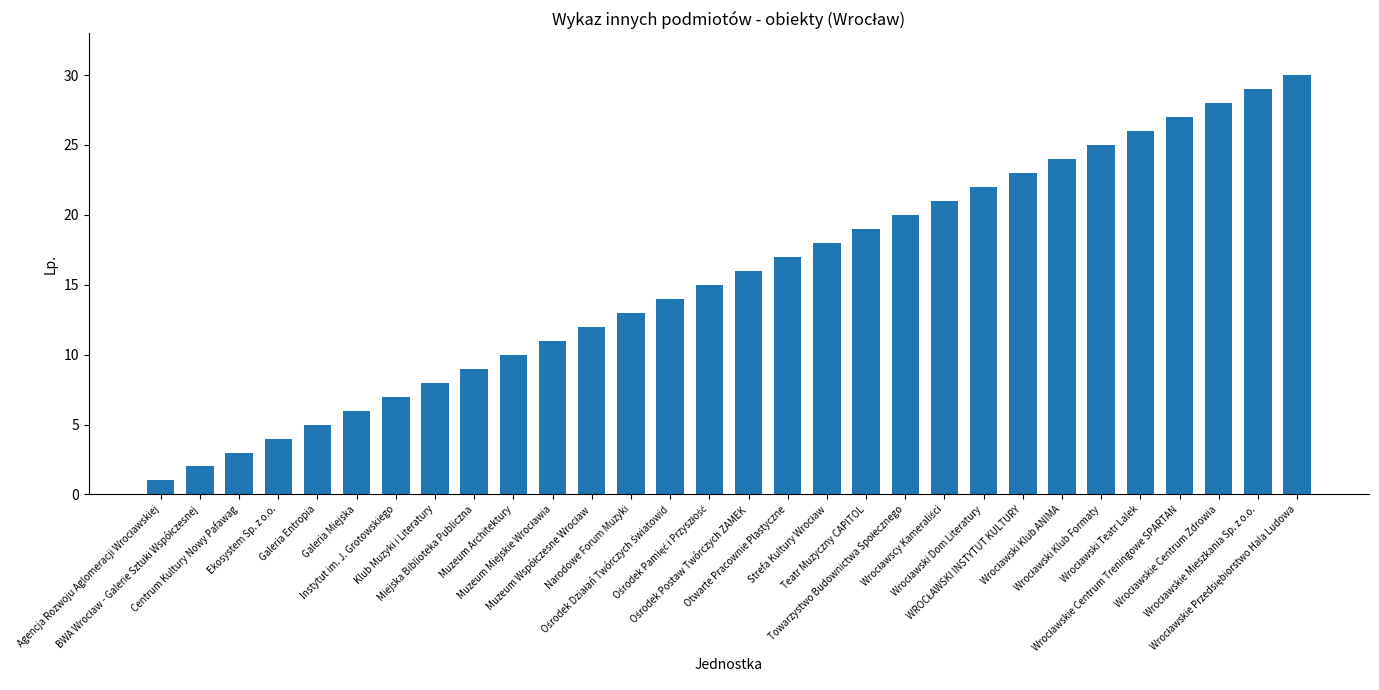

What is the difference between the maximum and minimum values?

29